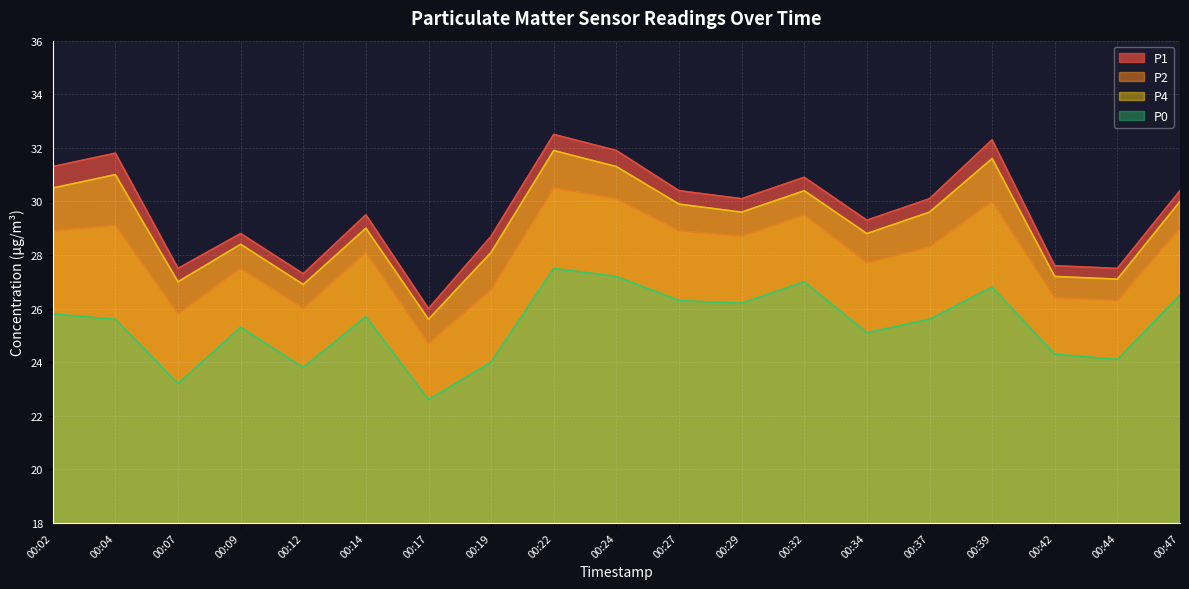

How many values in the P0 series are below 25?

6